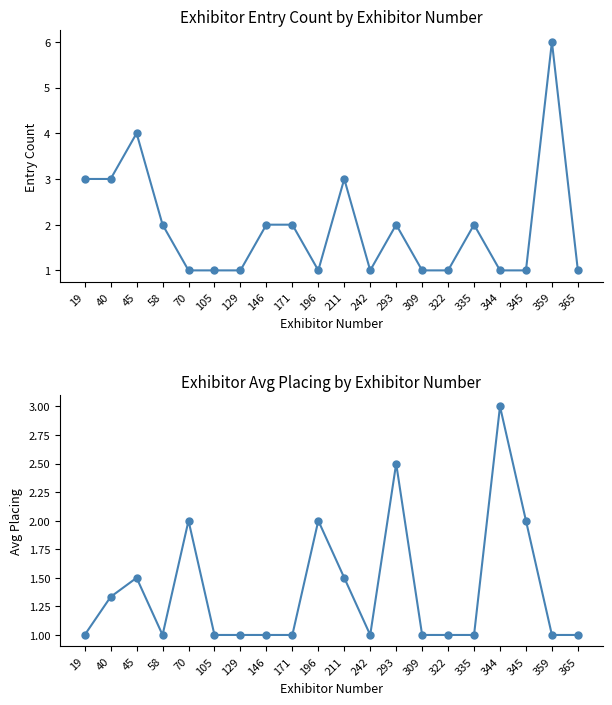

How many values in the Avg Placing series exceed 1?

8